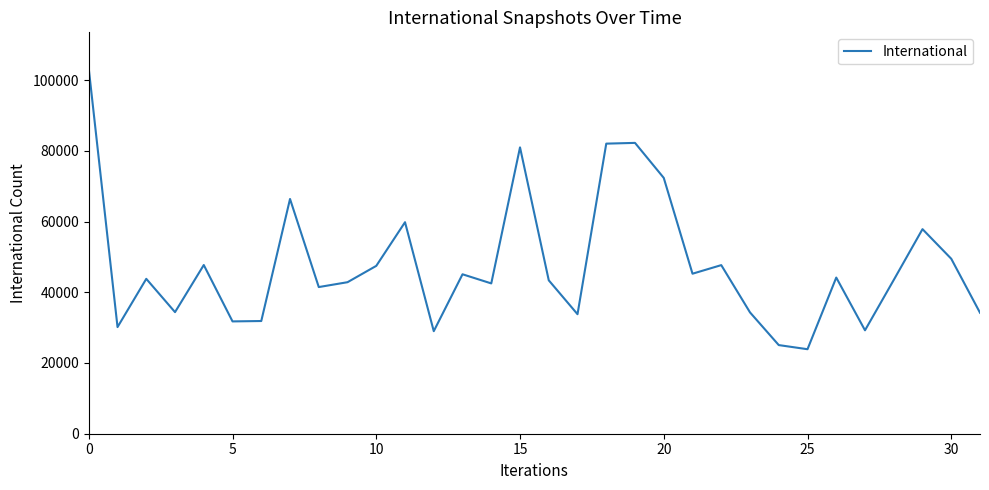

What is the smallest value displayed?

23892